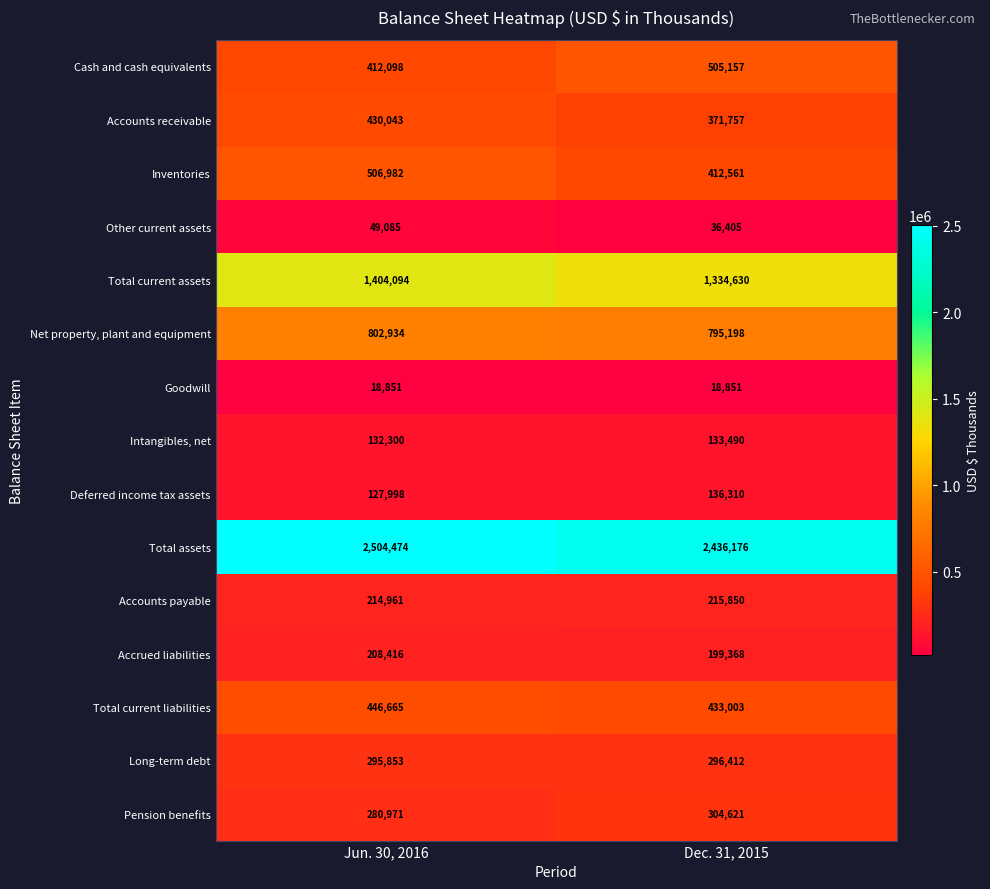

At which category is the sum across all series the highest?

Jun. 30, 2016